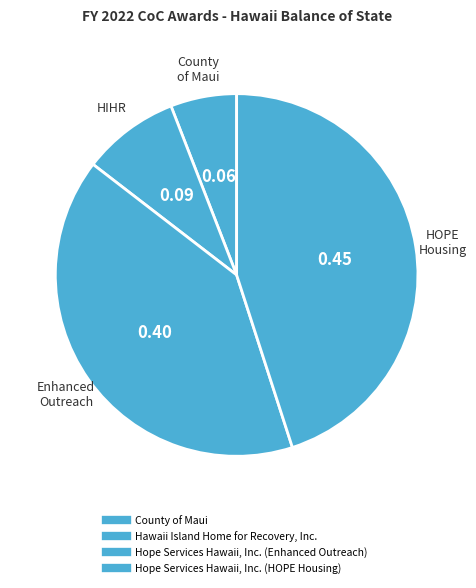

How many slices are in this pie chart?

4